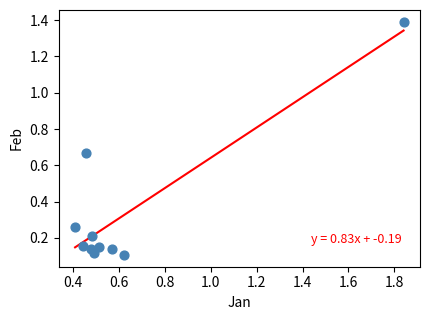

What is the average X value?

0.6